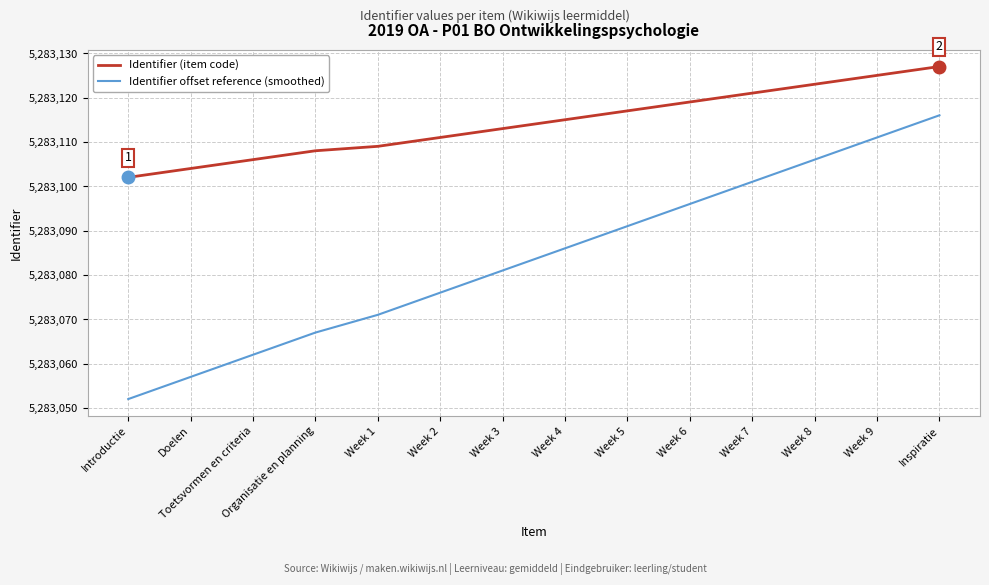

At Week 2, list the series in order from largest to smallest.

Identifier (item code), Identifier offset reference (smoothed)